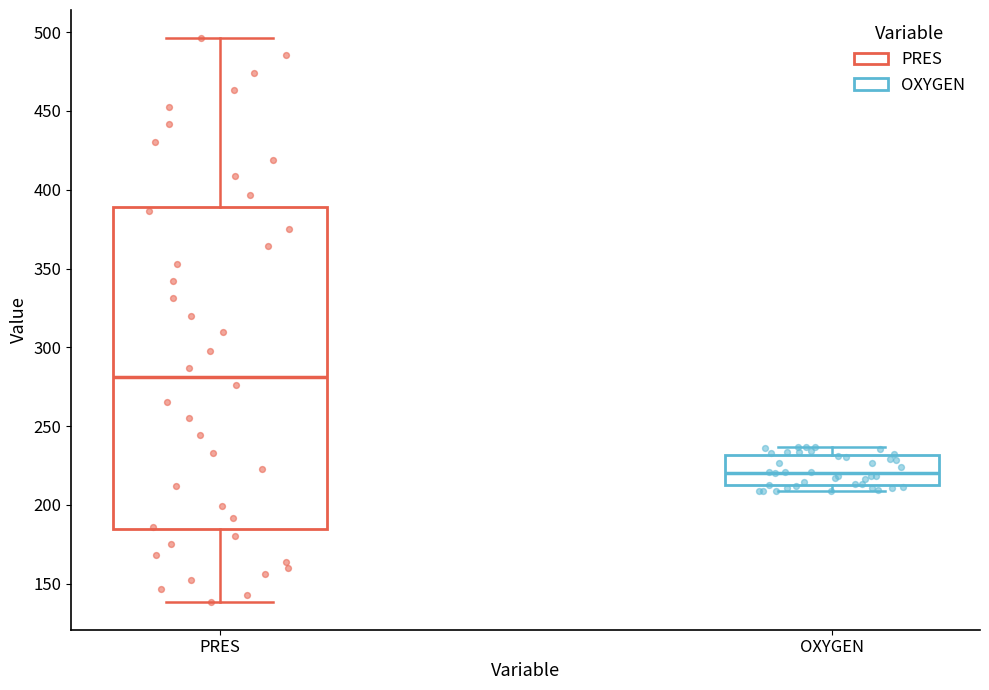

Reading left to right, read every box against the y-axis: the position of its median line, the range the box covers, and the ends of its whiskers. The values are not printed on the chart, so give them approximately, as read against the axis.

PRES: median 280, box 185 to 390, whiskers 140 to 495
OXYGEN: median 220, box 210 to 230, whiskers 210 (just below the box's lower edge) to 235